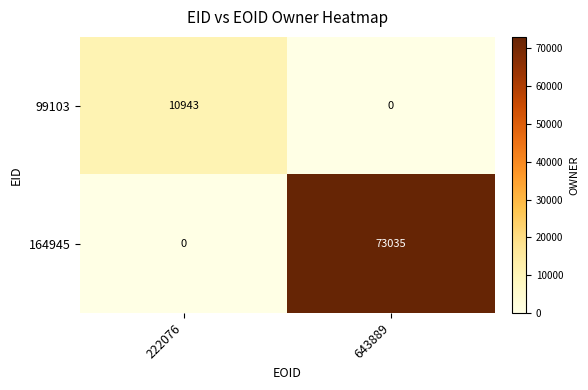

Rank the series at 222076 from lowest to highest value.

164945, 99103